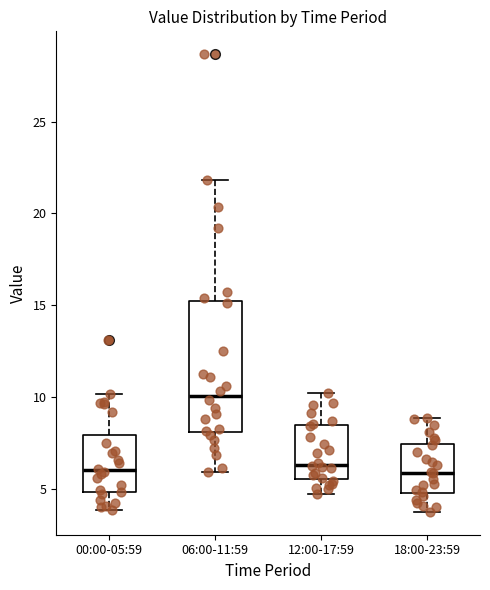

Reading left to right, transcribe this box plot: for each box, give where its median line is, the range the box spans, and where its two whiskers end, as read against the y-axis. The values are not printed on the chart, so give them approximately, as read against the axis.

00:00-05:59: median 6.0, box 5.0 to 8.0, whiskers 4.0 to 10.0
06:00-11:59: median 10.0, box 8.0 to 15.0, whiskers 6.0 to 22.0
12:00-17:59: median 6.5, box 5.5 to 8.5, whiskers 4.5 to 10.0
18:00-23:59: median 6.0, box 5.0 to 7.5, whiskers 3.5 to 9.0